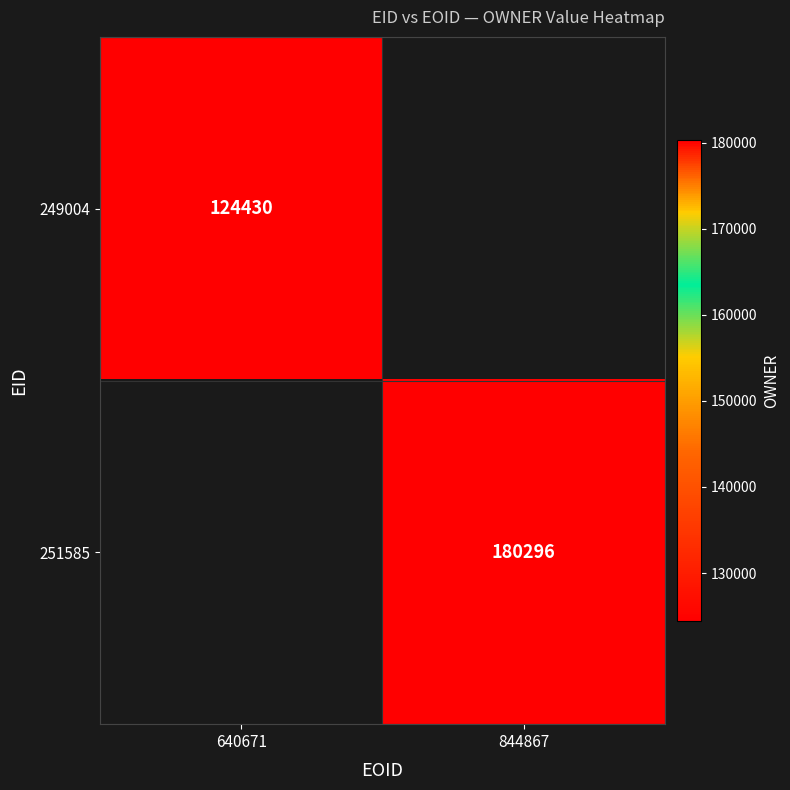

The value of 249004 at 640671 is 124430. True or false?

True